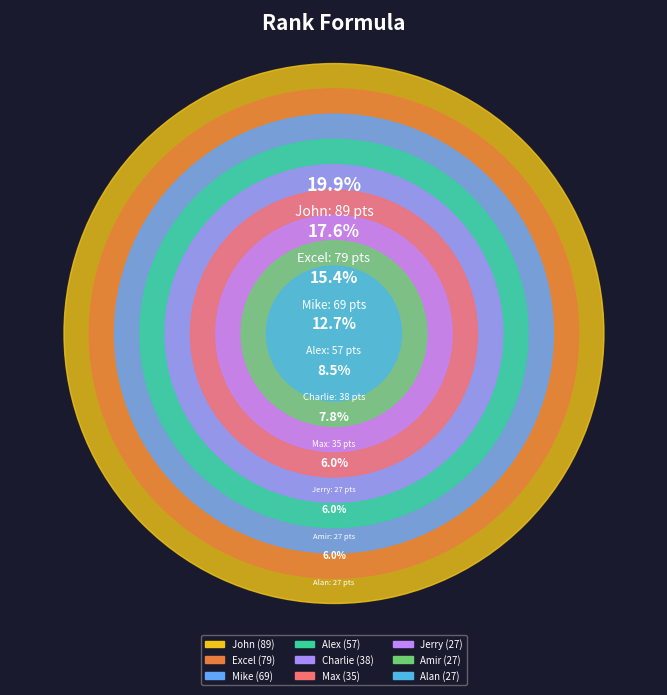

What is the change in value from Excel to Max?

-44